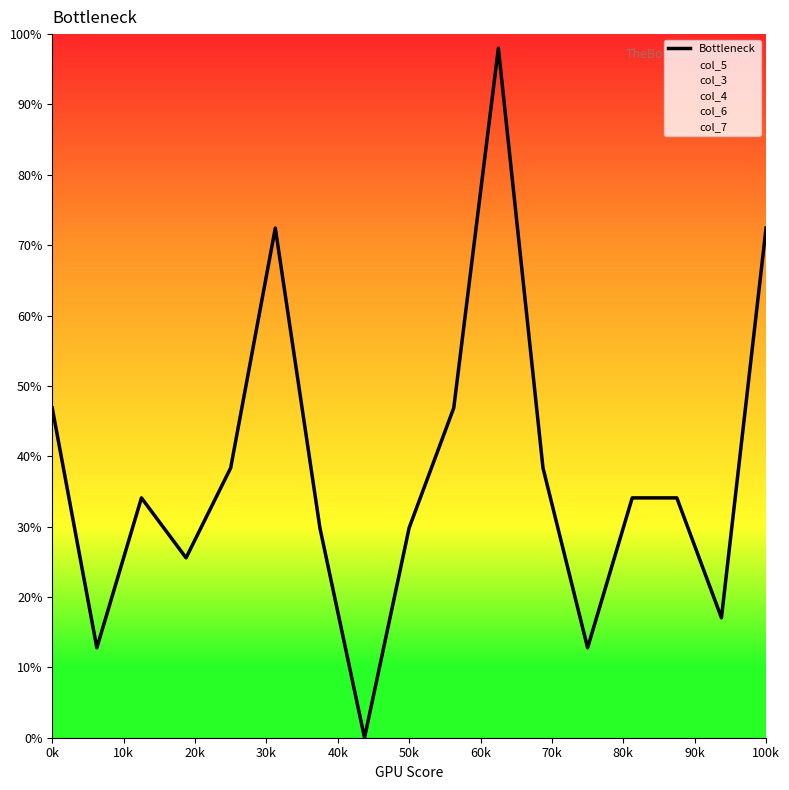

What are all the series names shown in the legend?

Bottleneck, col_5, col_3, col_4, col_6, col_7